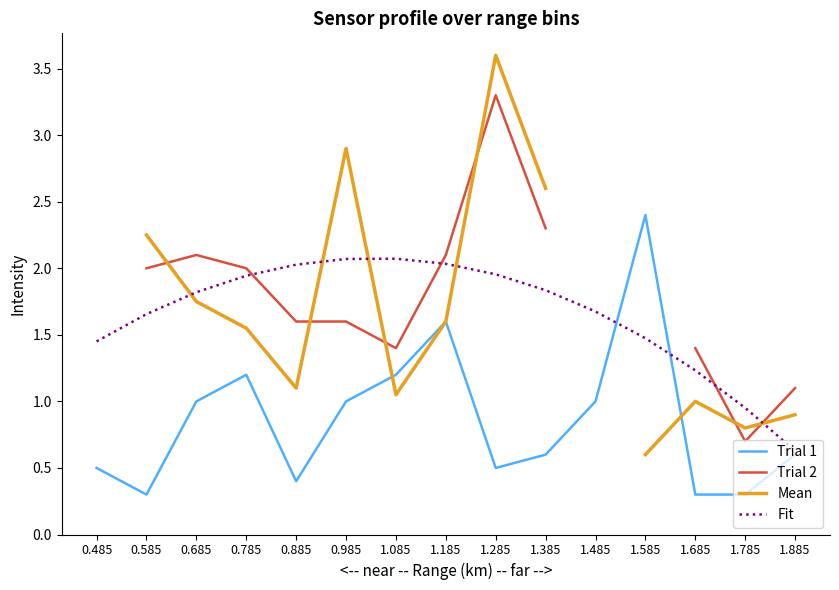

Is the value of Fit at 1.585 greater than the value of Trial 1 at 0.785?

Yes